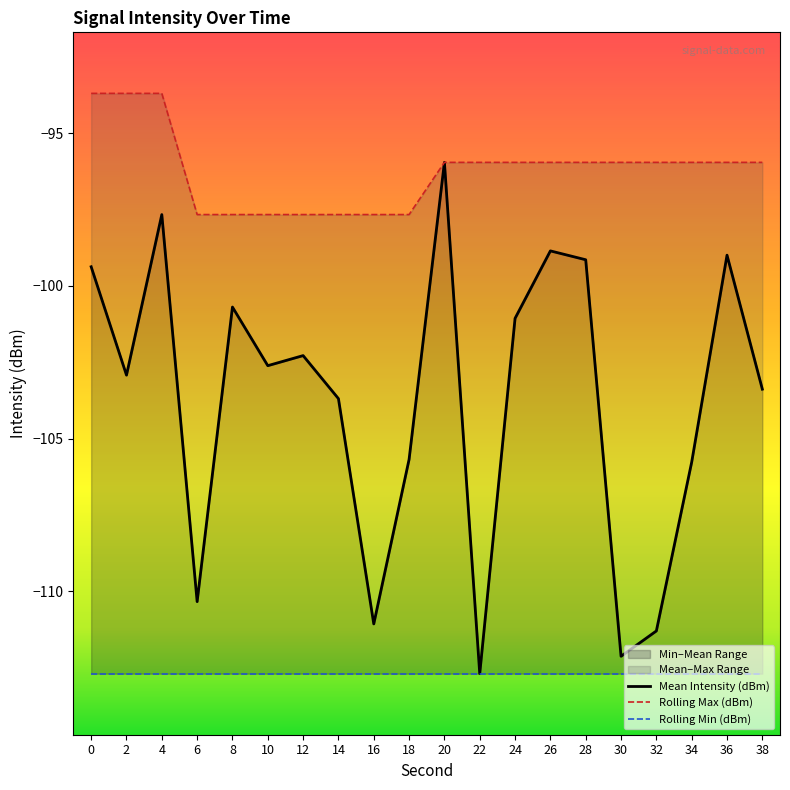

Rank the categories by Rolling Max (dBm) value from lowest to highest.

6, 8, 10, 12, 14, 16, 18, 20, 22, 24, 26, 28, 30, 32, 34, 36, 38, 0, 2, 4